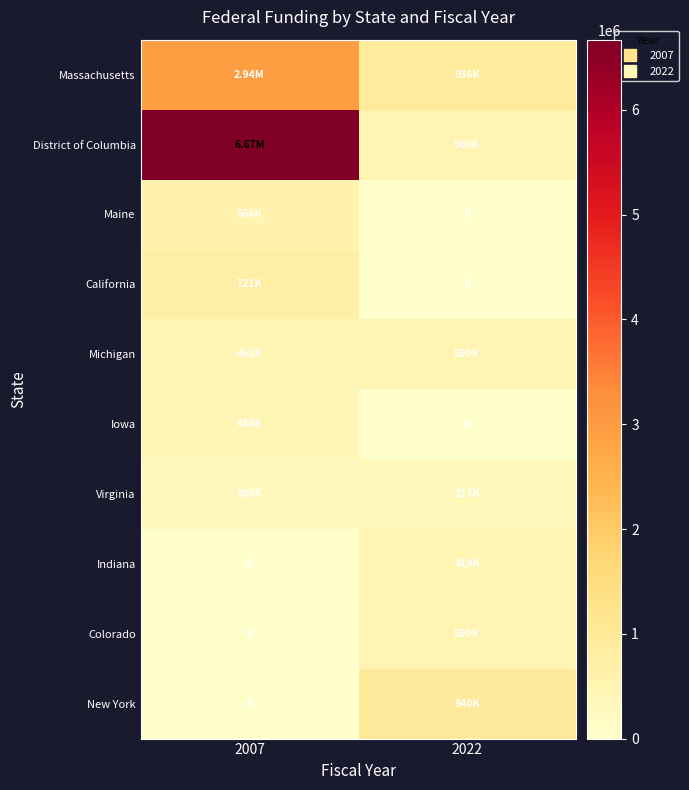

What is the difference between the maximum and minimum values in the Iowa series?

443671